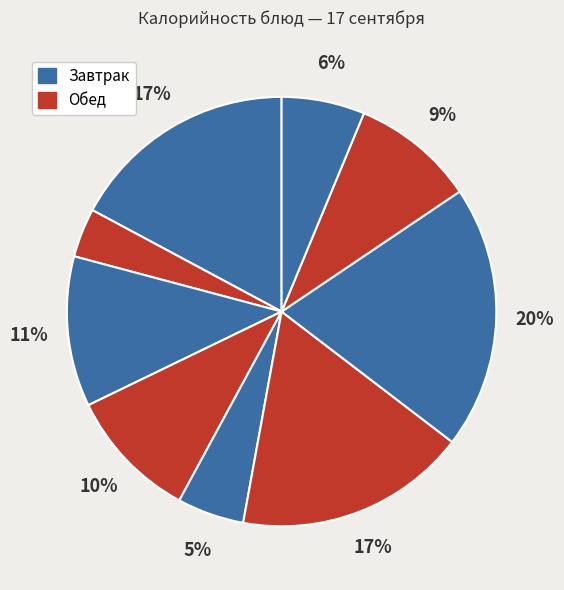

How many segments does this pie chart have?

9